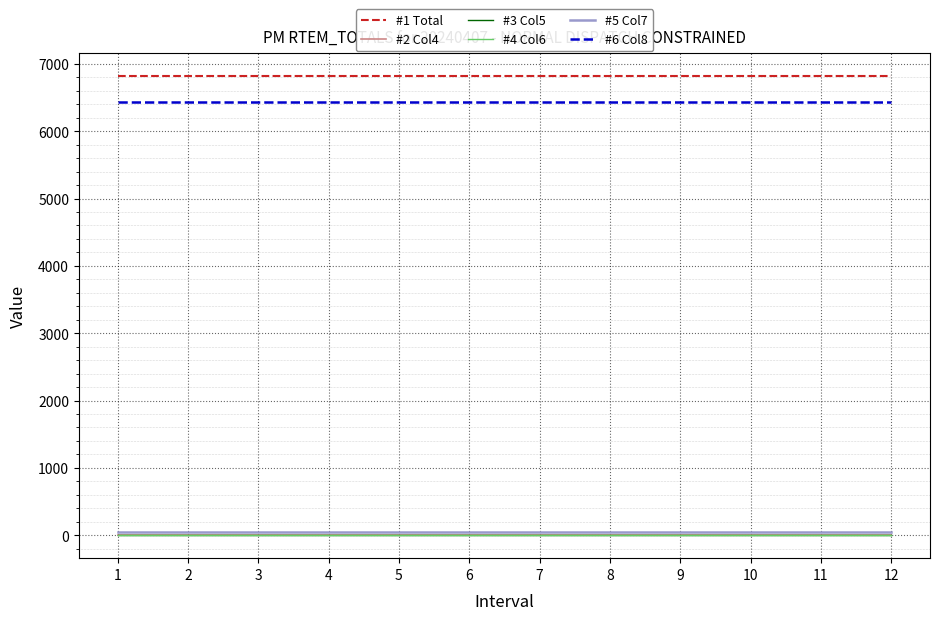

The value of #3 Col5 at 4 is 1.7. True or false?

False